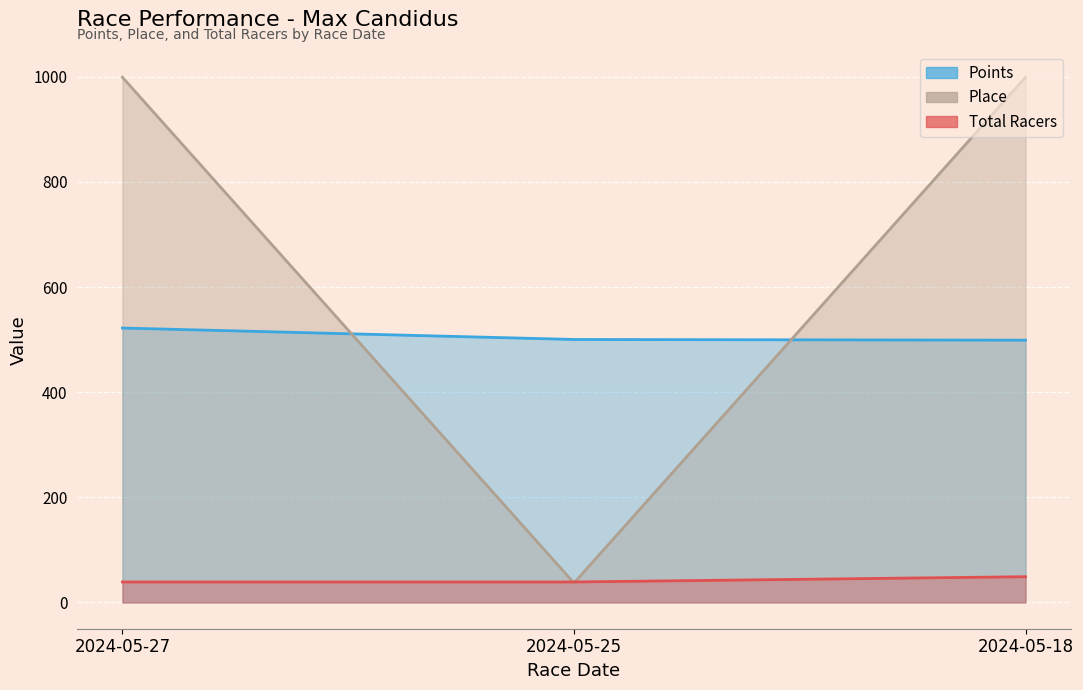

What is the value of the Place point at the 1st from the left?

999.0